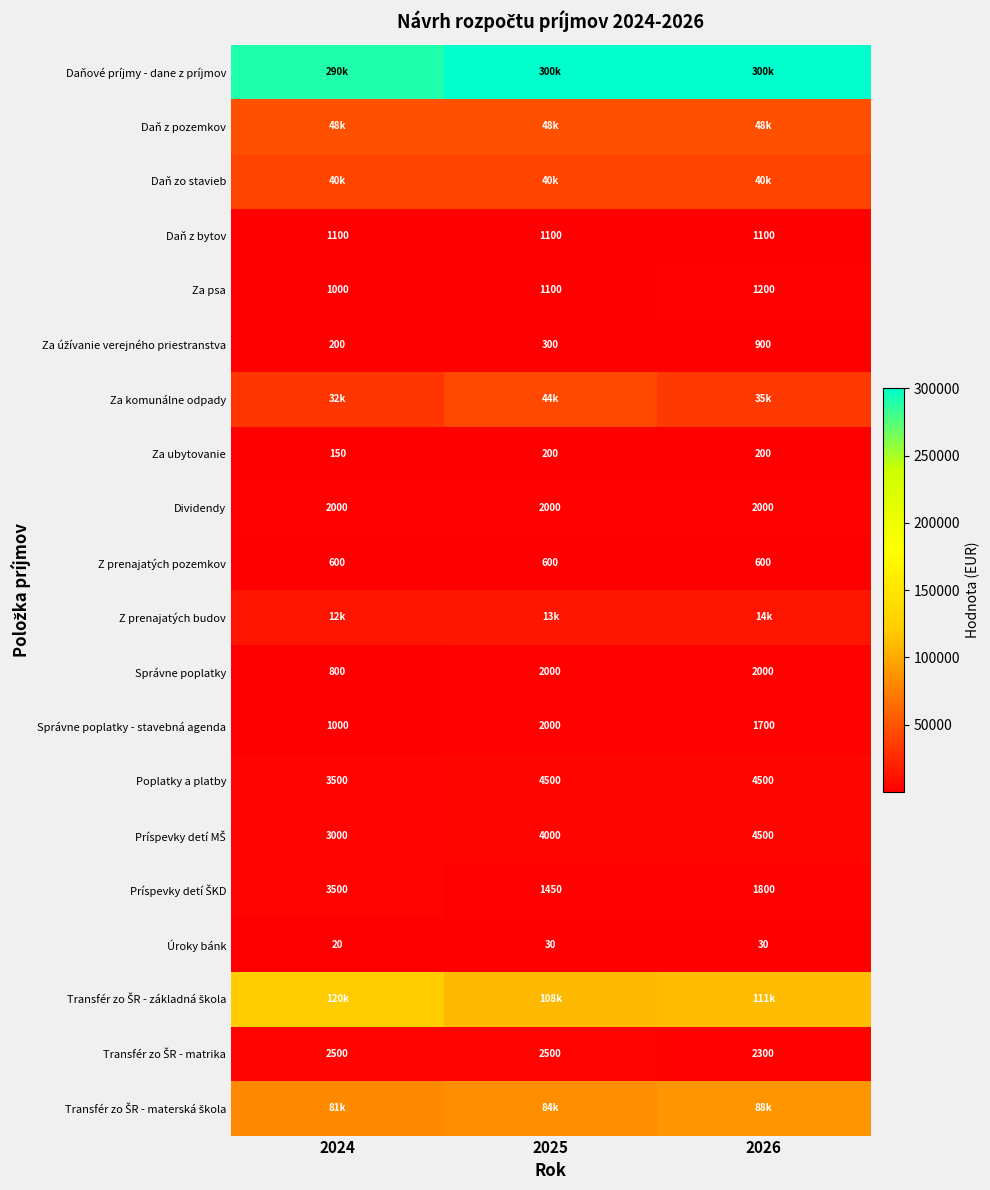

At which label does Úroky bánk reach its minimum?

2024